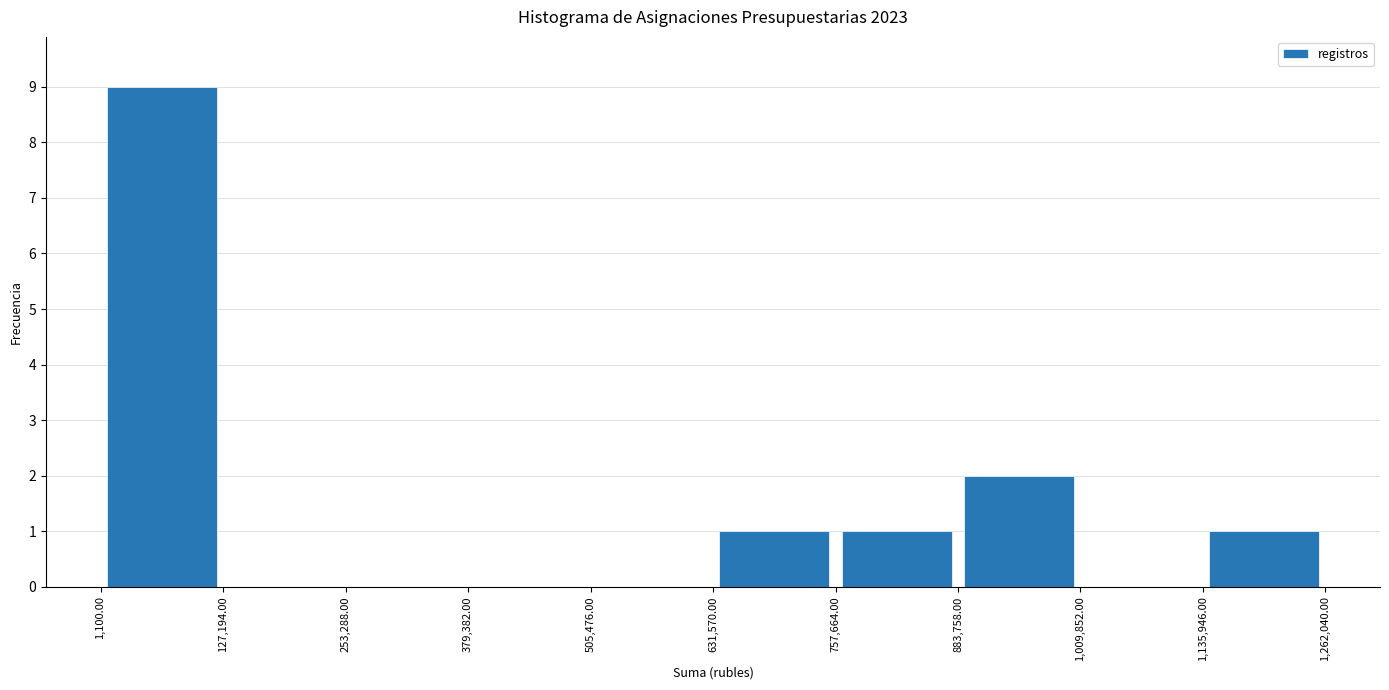

Reading left to right, list every bar in this chart as the range it spans on the x-axis followed by its height. The values are not printed on the chart, so give them approximately, as read against the axis.

1,100.00 to 127,194.00: 9
127,194.00 to 253,288.00: 0
253,288.00 to 379,382.00: 0
379,382.00 to 505,476.00: 0
505,476.00 to 631,570.00: 0
631,570.00 to 757,664.00: 1
757,664.00 to 883,758.00: 1
883,758.00 to 1,009,852.00: 2
1,009,852.00 to 1,135,946.00: 0
1,135,946.00 to 1,262,040.00: 1